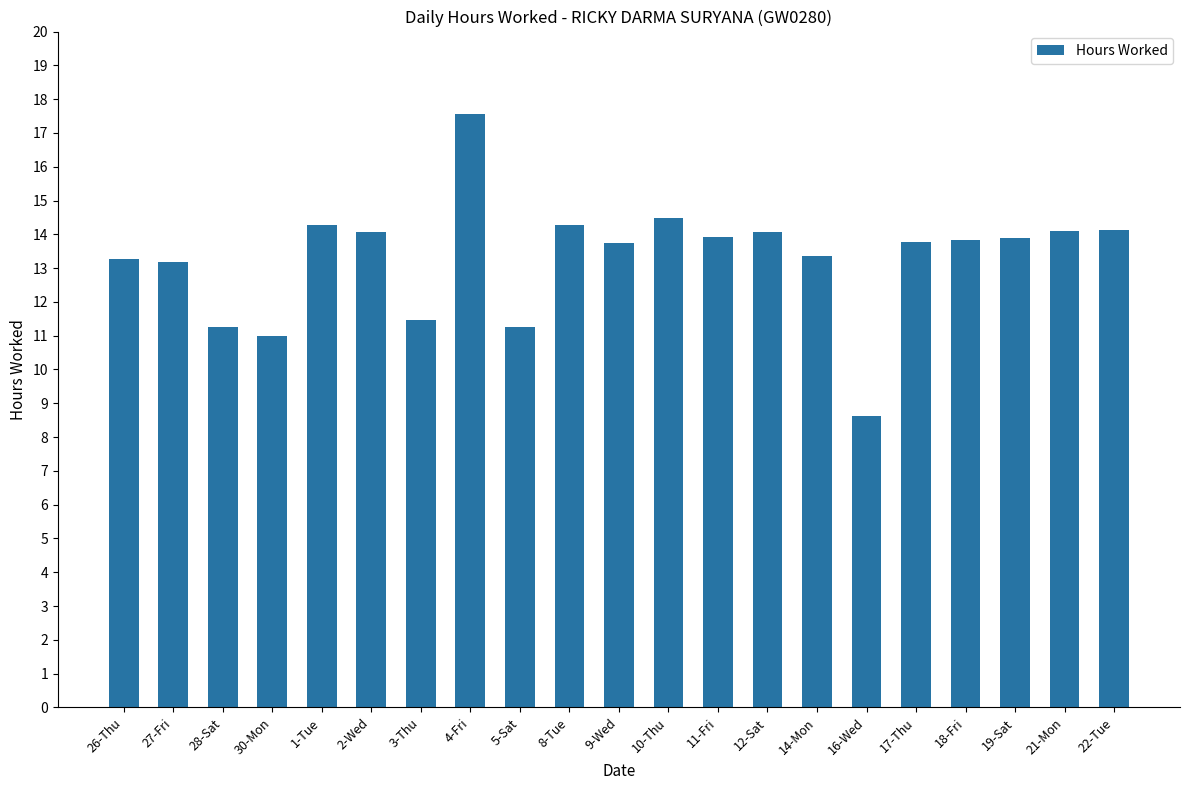

What is the ratio of the value at 3-Thu to the value at 18-Fri?

0.8